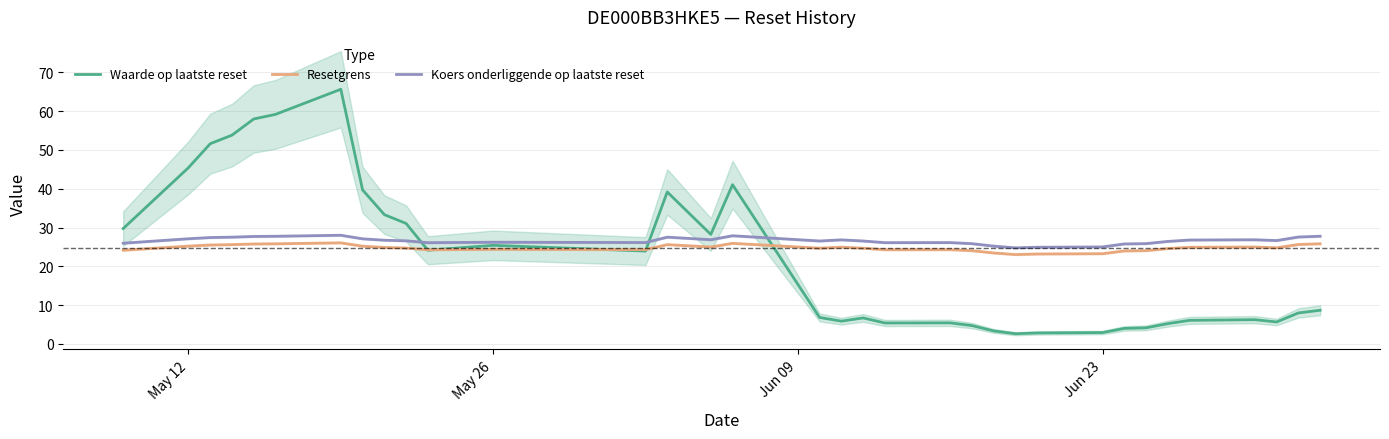

The value of Koers onderliggende op laatste reset at May 26 is 40.1. True or false?

False